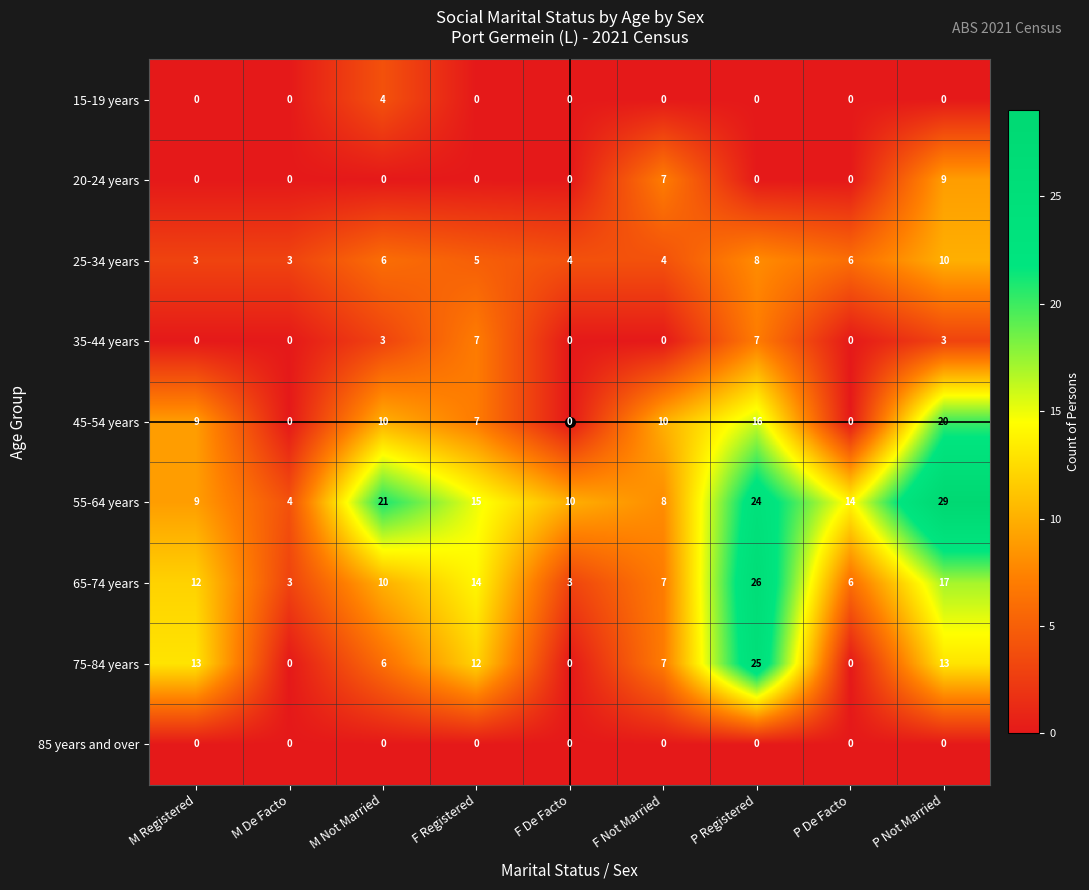

The 25-34 years series shows 5 at M De Facto. True or false?

False